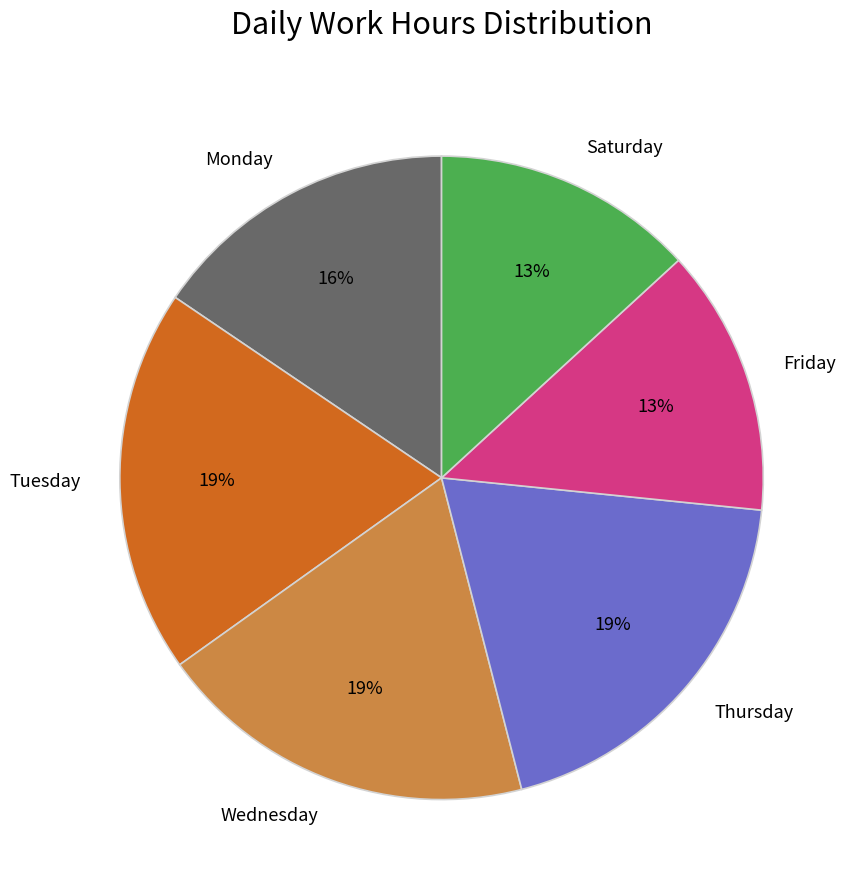

Is there a majority slice in this chart?

No